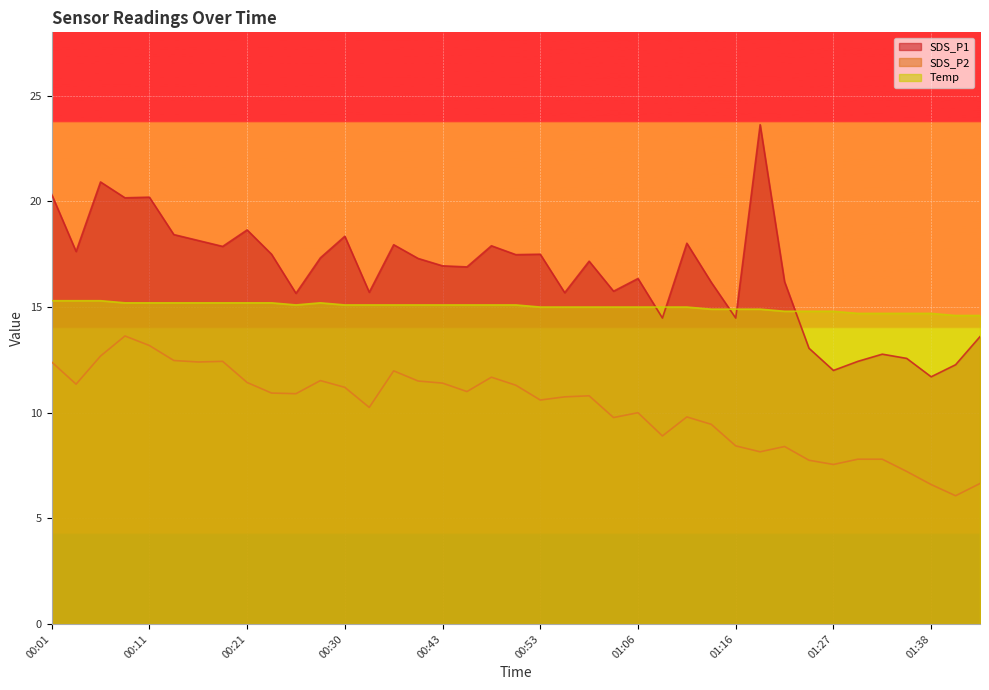

What is the label of the 2nd point from the left?

00:03